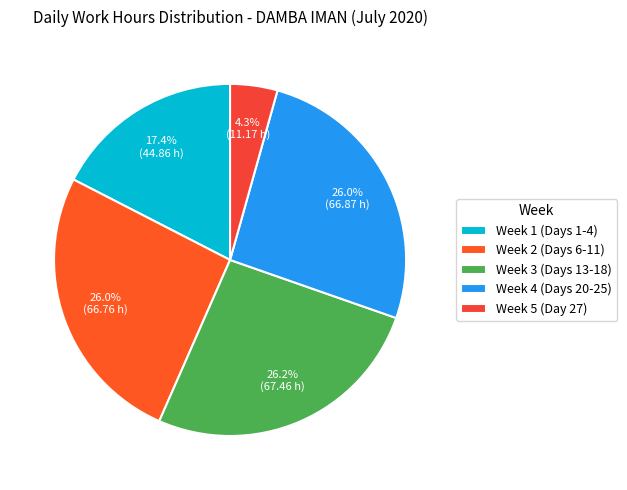

Count the number of slices in the pie.

5